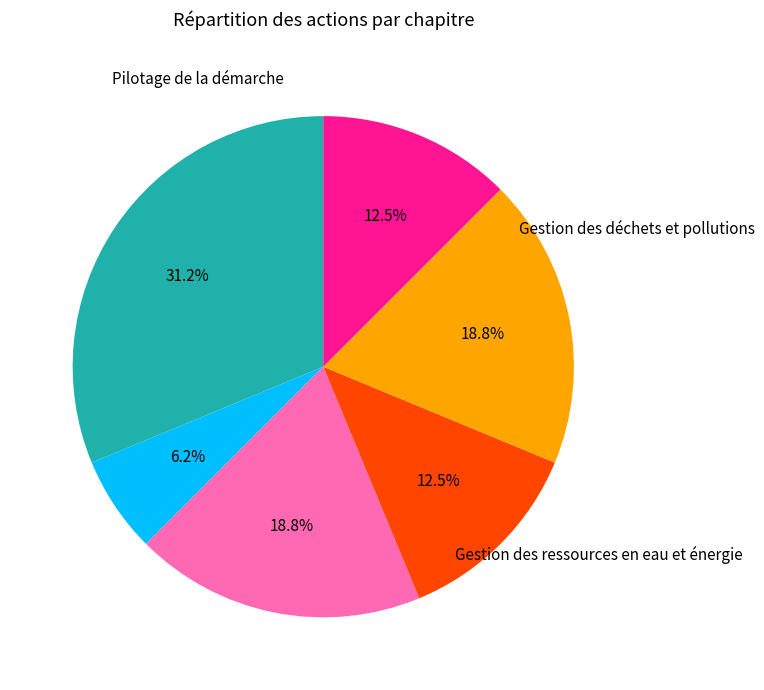

Is there any slice that represents more than half of the pie?

No